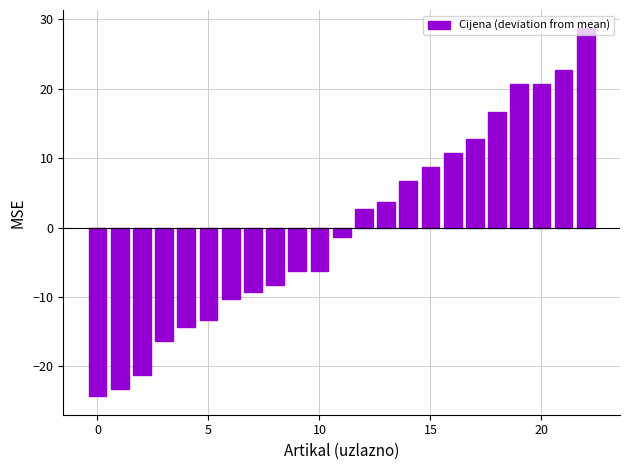

What is the minimum value shown in the chart?

-24.3